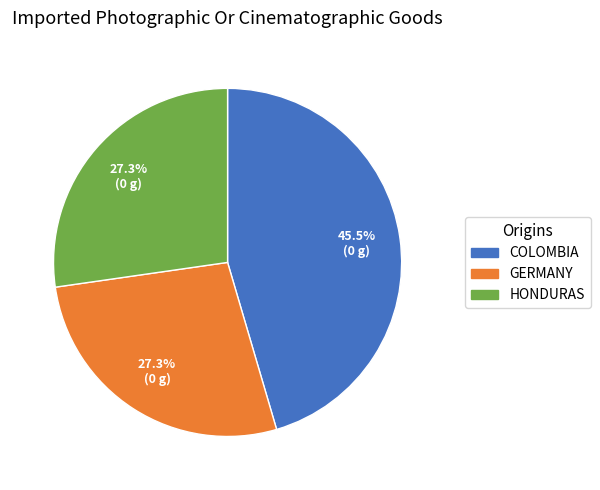

Does any single category account for the majority?

No